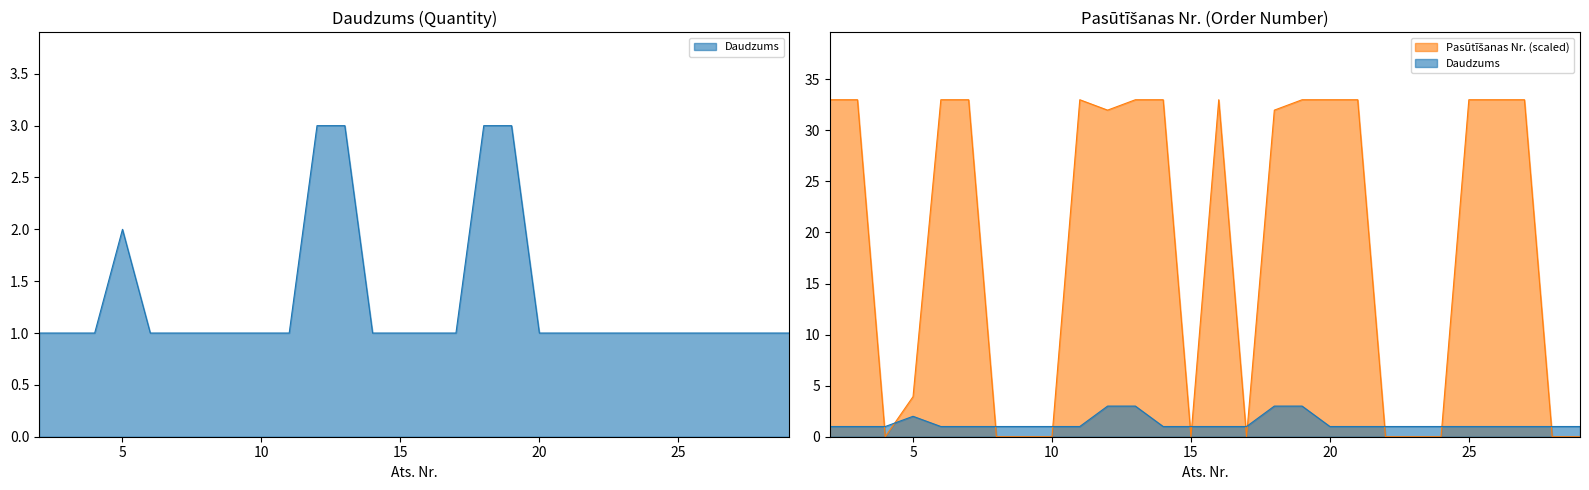

What are all the series names shown in the legend?

Daudzums, Pasutisanas Nr. (scaled)